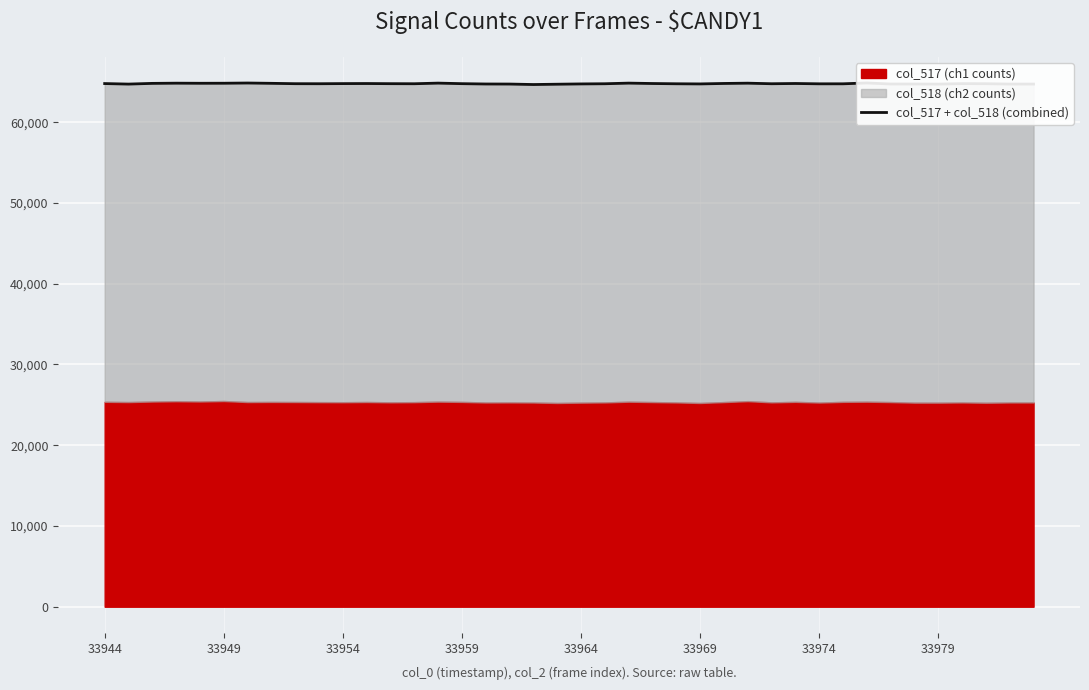

Does the chart display data point markers on the line(s)?

No